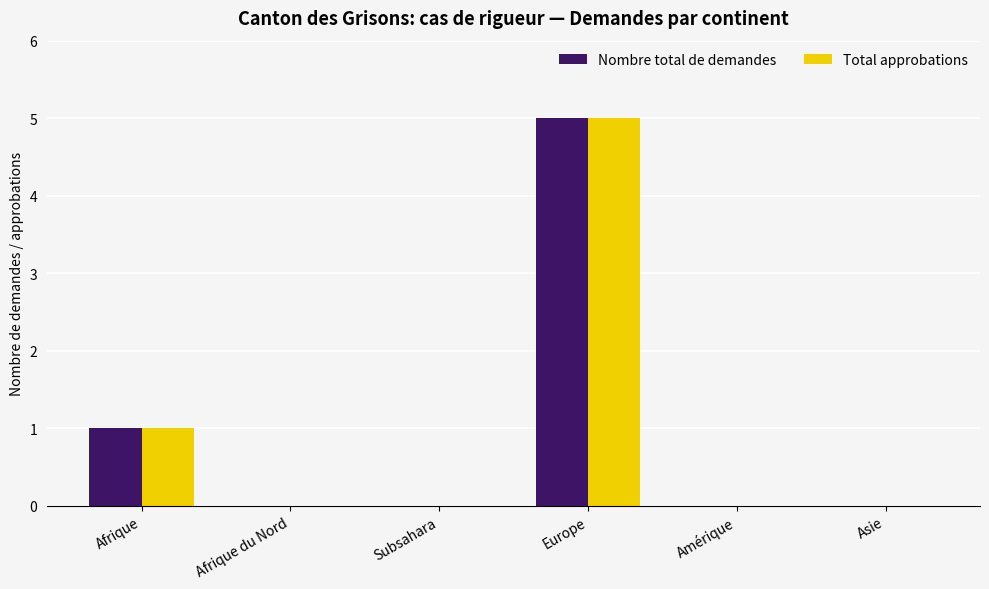

At which category is the sum across all series the highest?

Europe